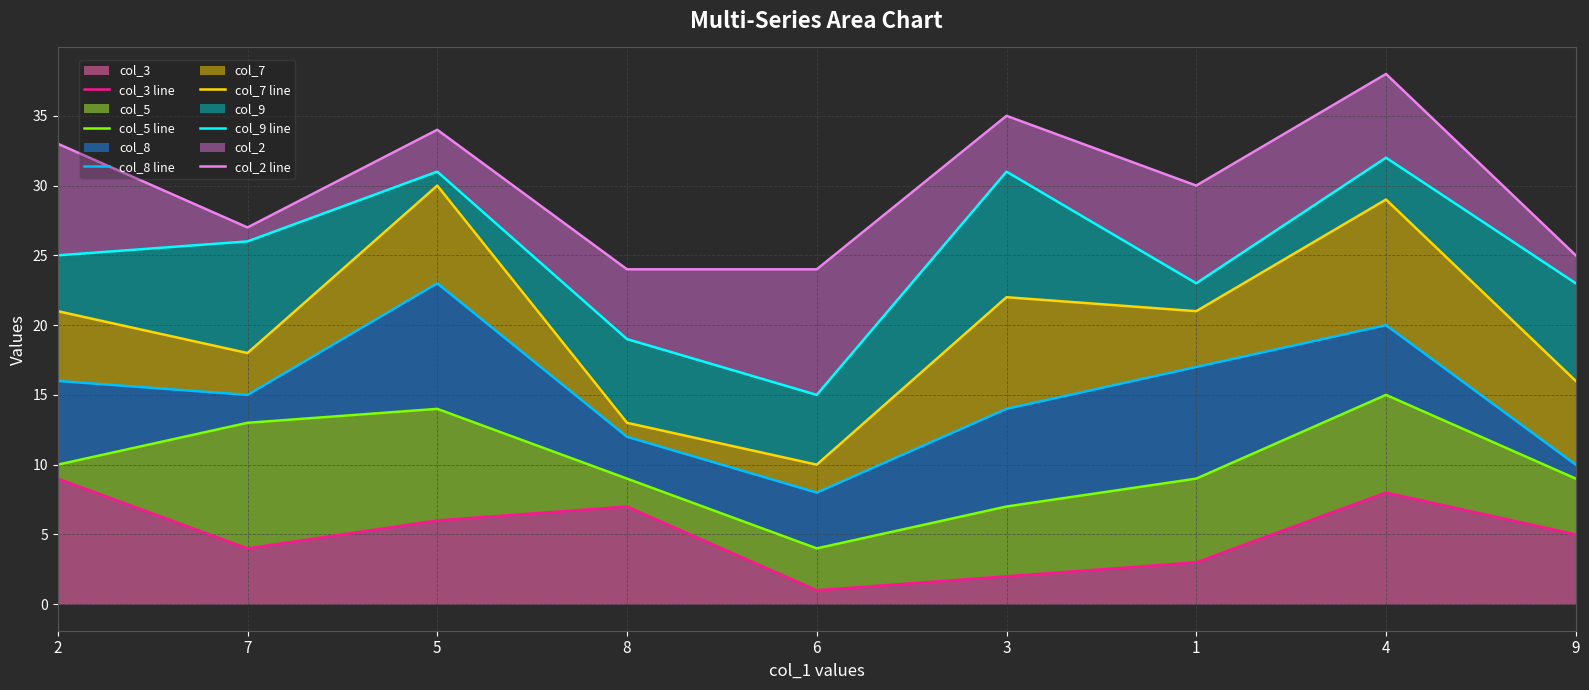

At which category does col_3 line reach its first local peak?

8